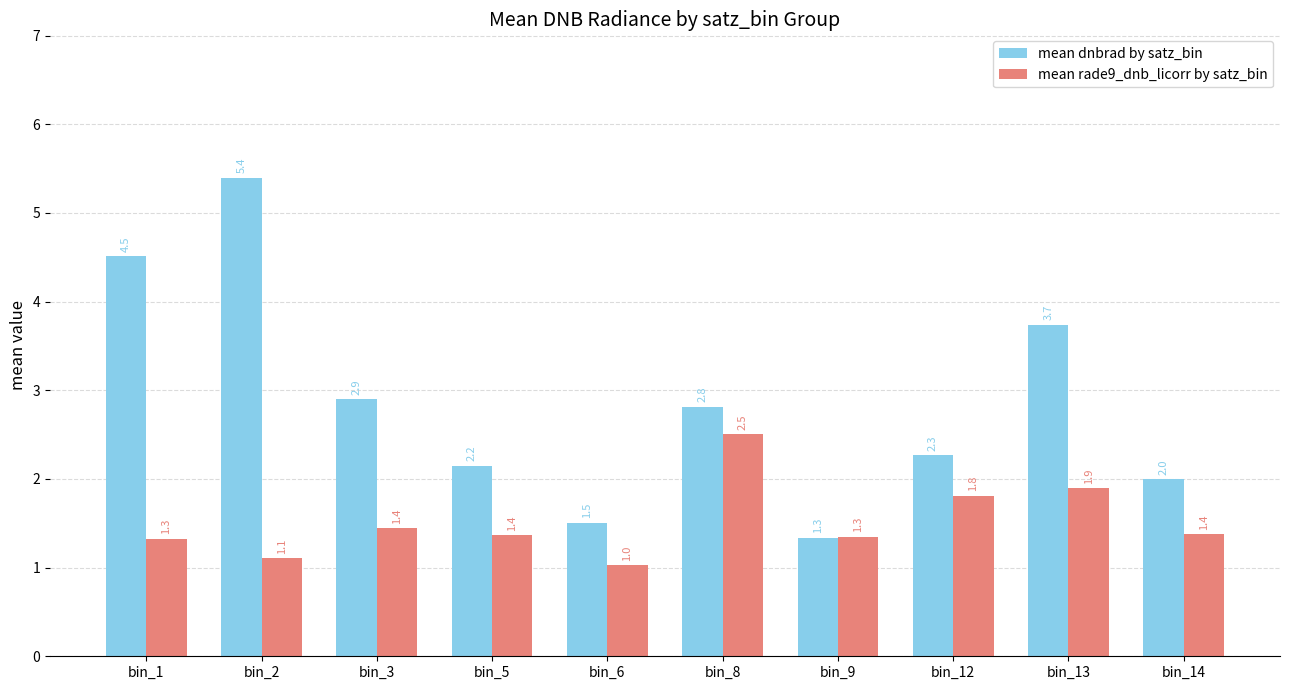

Does the chart contain any negative values?

No